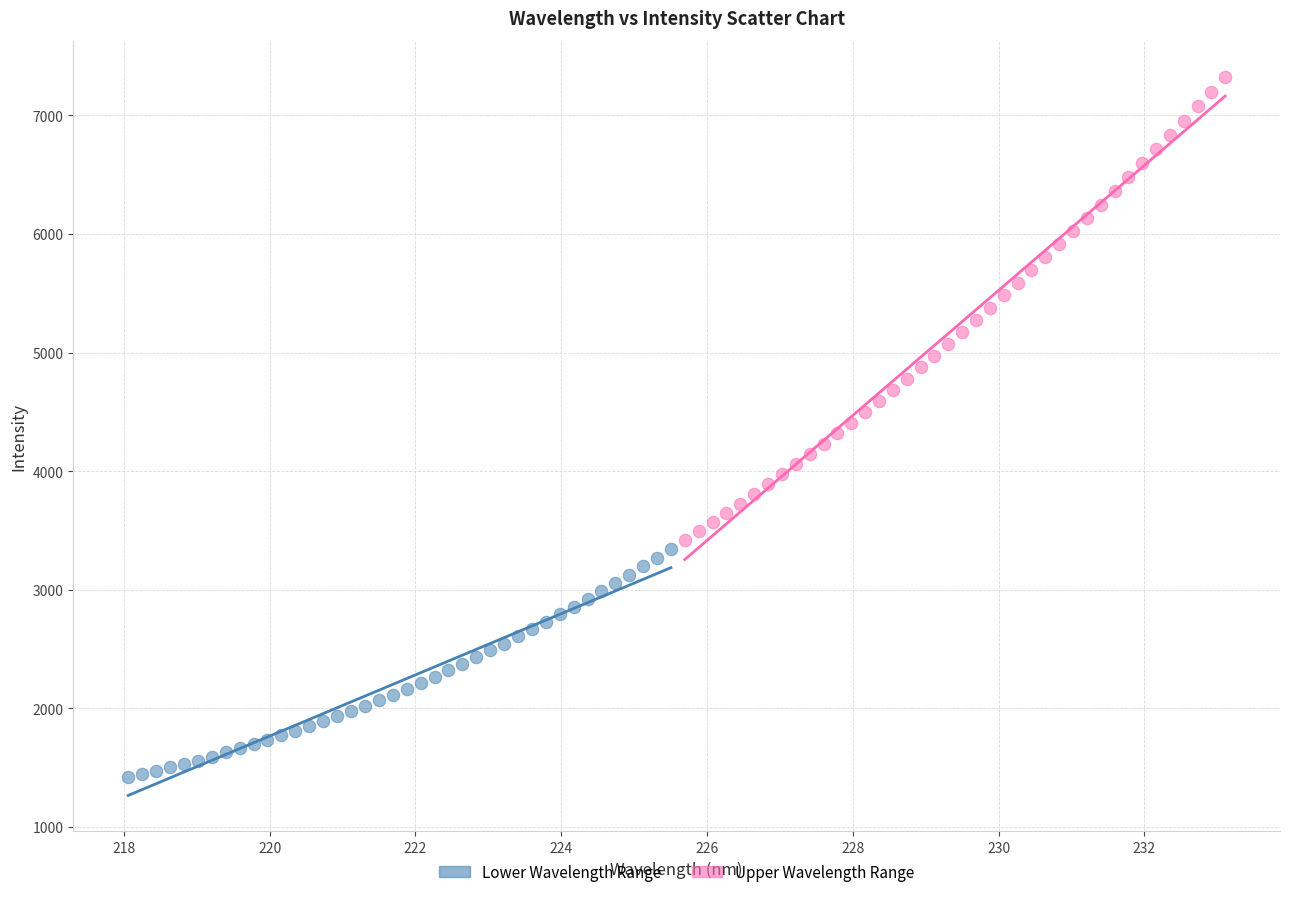

Which series contains the highest Y value?

Upper Wavelength Range